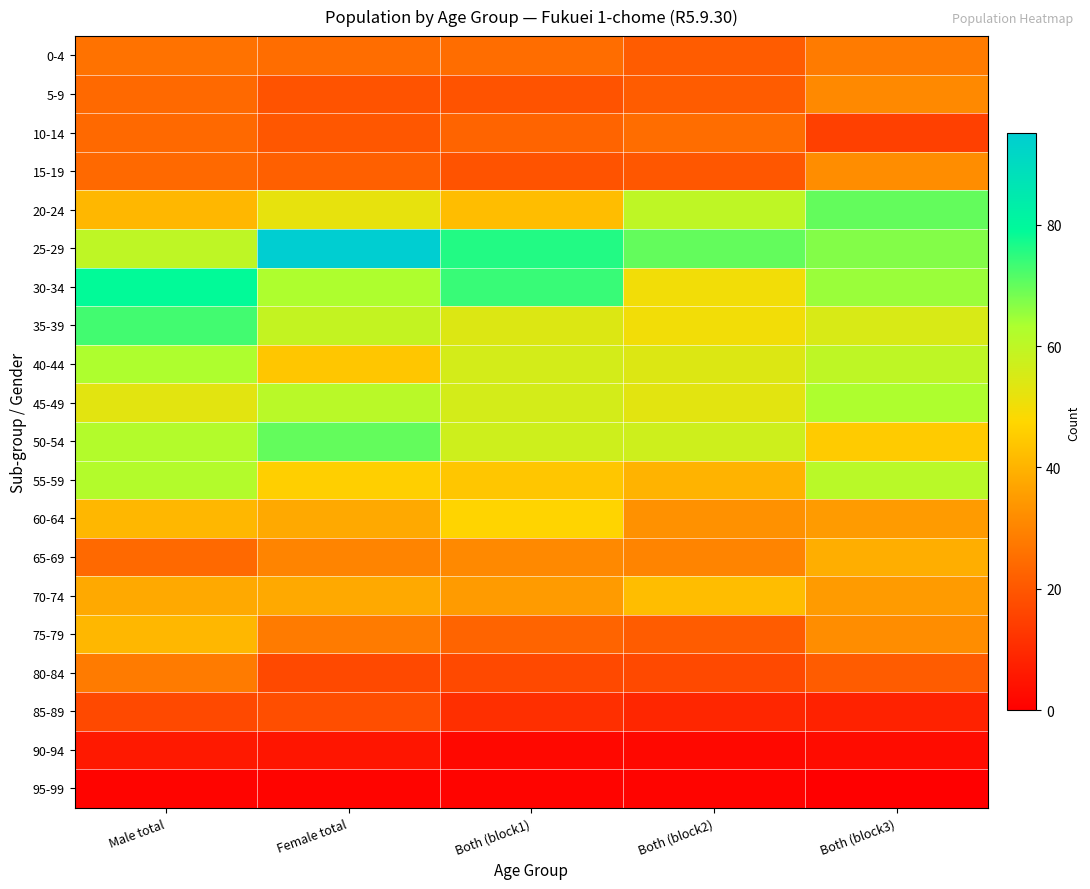

Rank the series by their maximum value, from highest to lowest.

25-29, 30-34, 35-39, 20-24, 50-54, 40-44, 45-49, 55-59, 60-64, 70-74, 75-79, 65-69, 15-19, 5-9, 0-4, 80-84, 10-14, 85-89, 90-94, 95-99